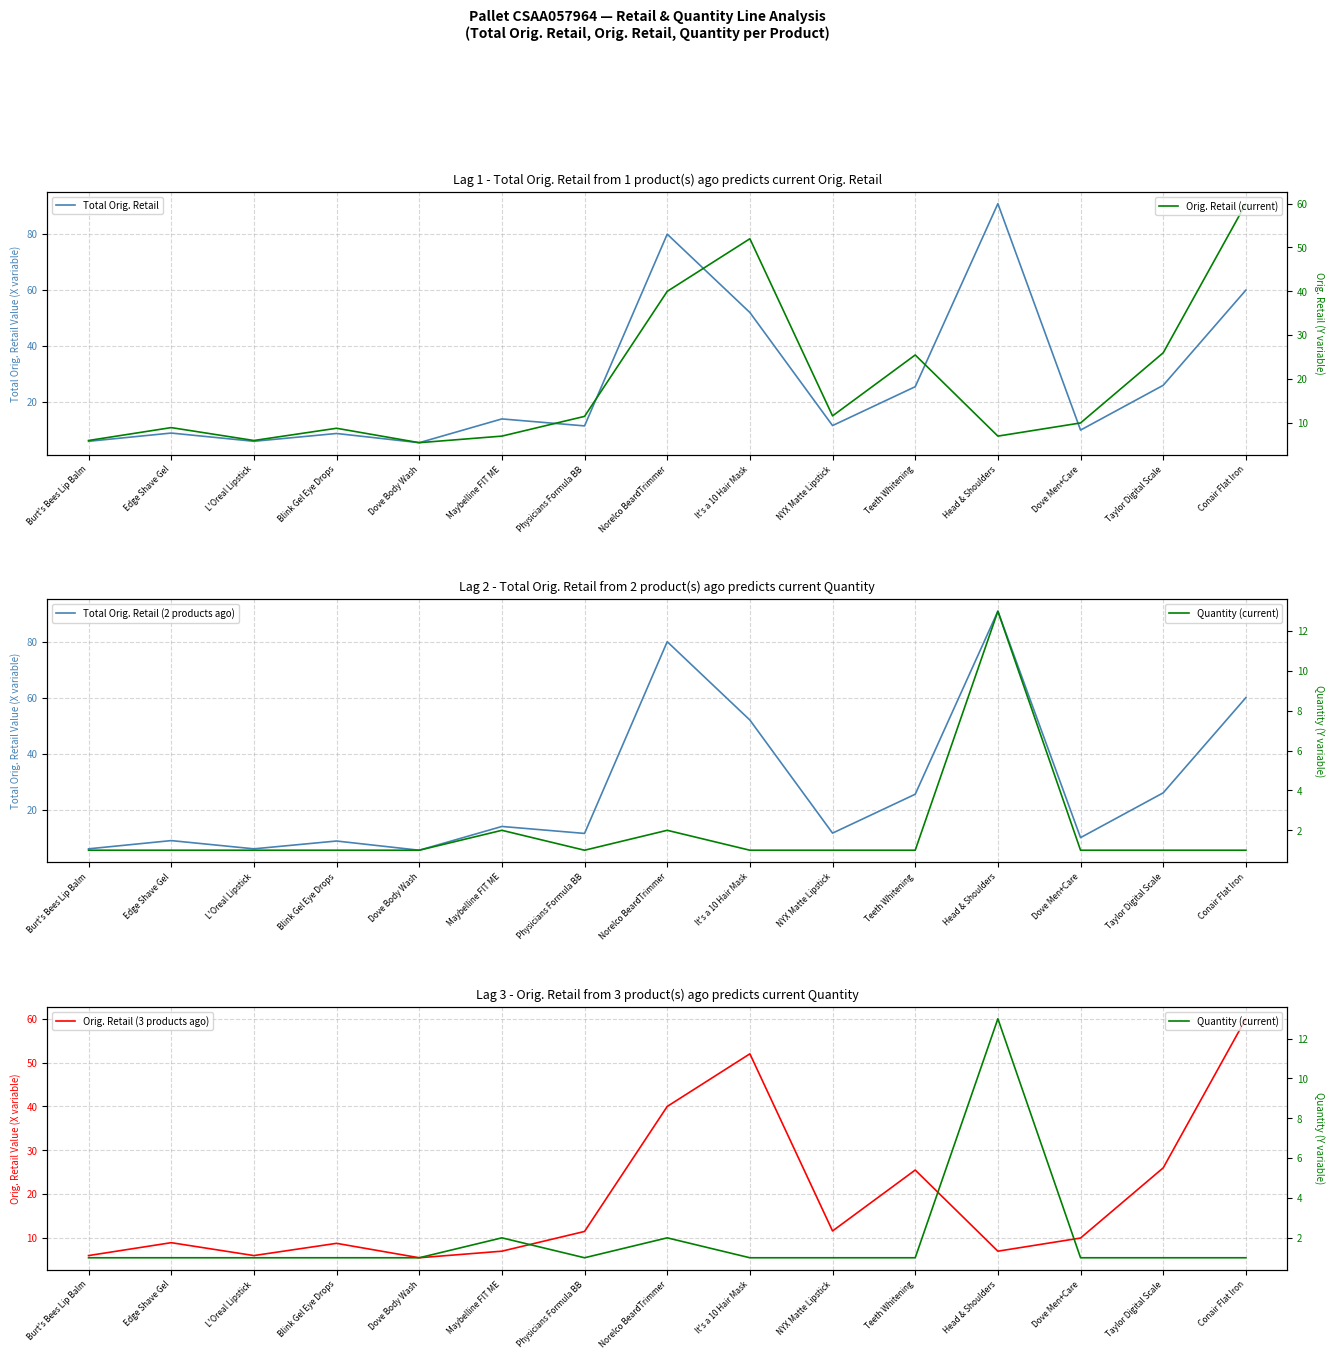

What is the average value of the Orig. Retail (current) series?

19.0